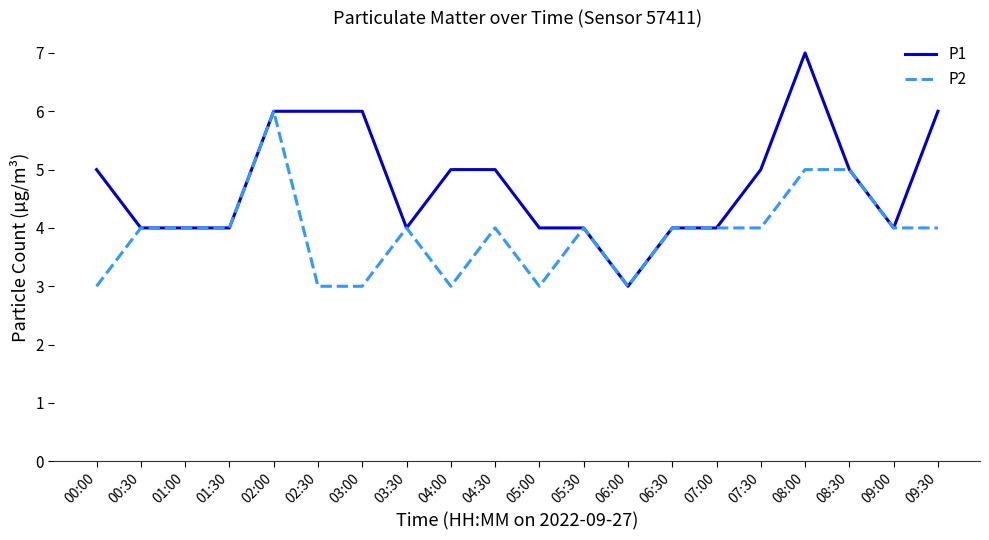

Read the P2 value at 09:30.

4